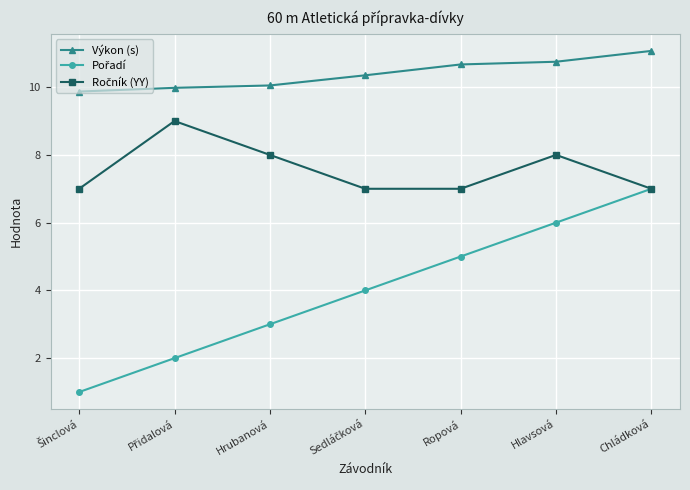

What is the highest value of the Výkon (s) series?

11.1